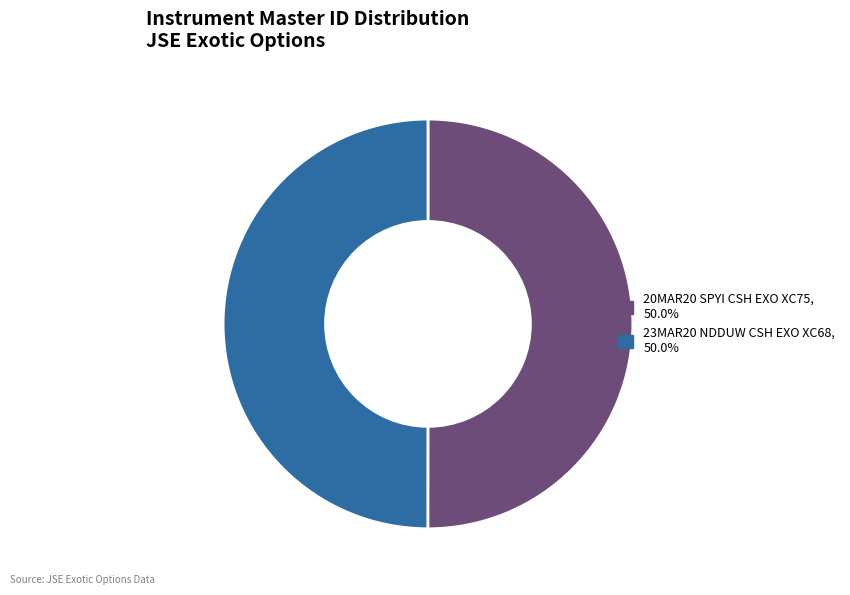

Combined, do 23MAR20 NDDUW CSH EXO XC68, 50.0% and 20MAR20 SPYI CSH EXO XC75, 50.0% account for over 50%?

Yes